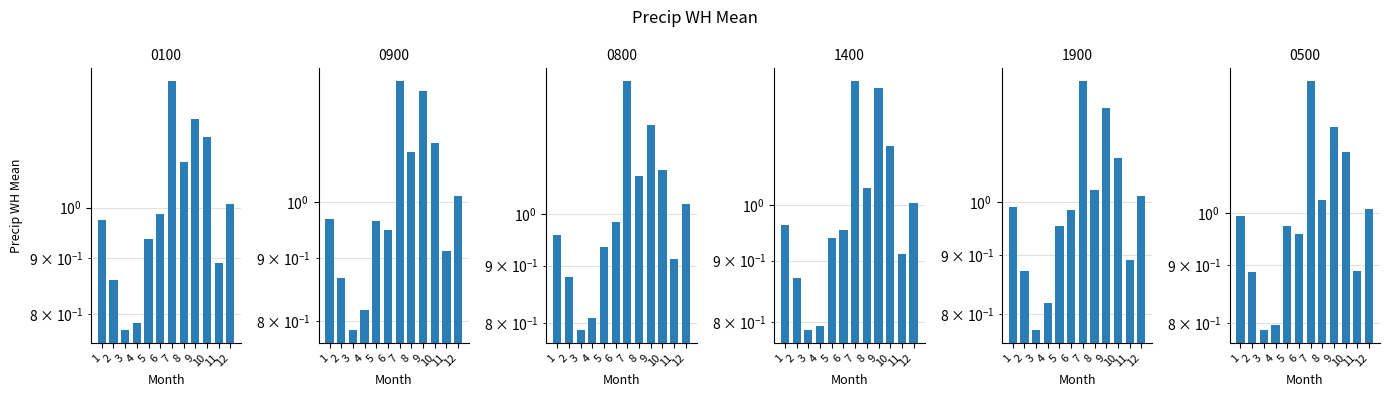

What is the difference between the second highest and second lowest values in the 0500 series?

0.4